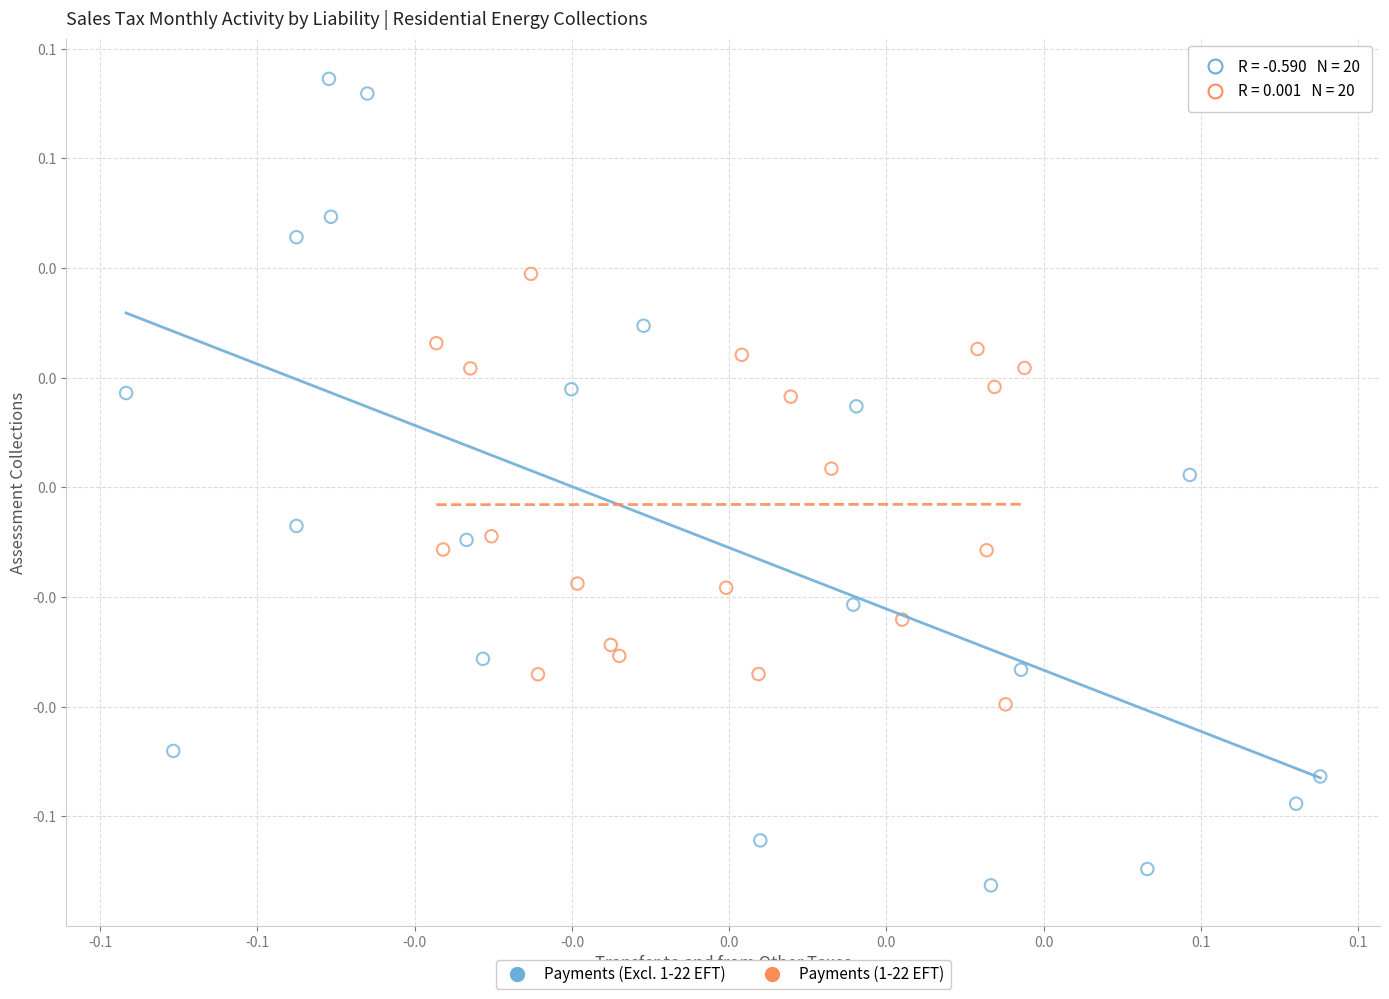

Which series contains the highest Y value?

Payments (Excl. 1-22 EFT)